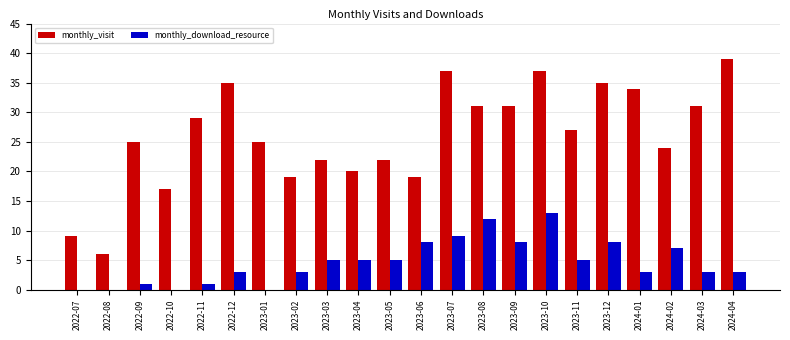

Reading left to right, extract all data points from this chart.

monthly_visit: 9	6	25	17	29	35	25	19	22	20	22	19	37	31	31	37	27	35	34	24	31	39
monthly_download_resource: 0	0	1	0	1	3	0	3	5	5	5	8	9	12	8	13	5	8	3	7	3	3